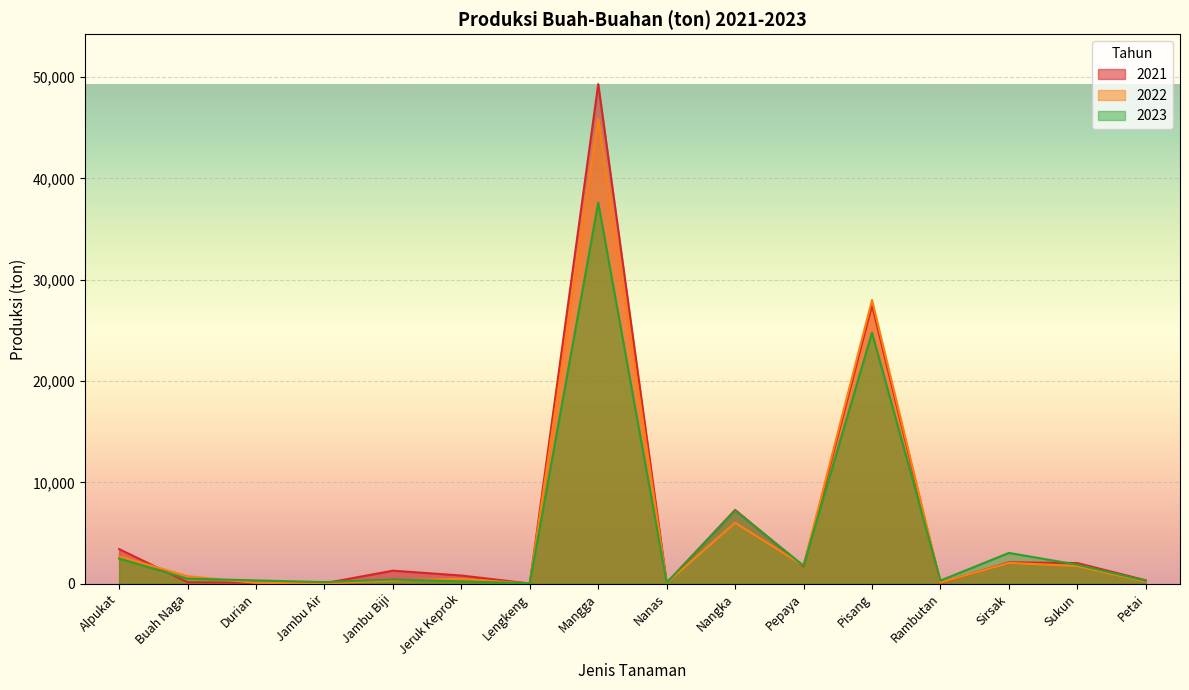

Count the number of data series in this chart.

3